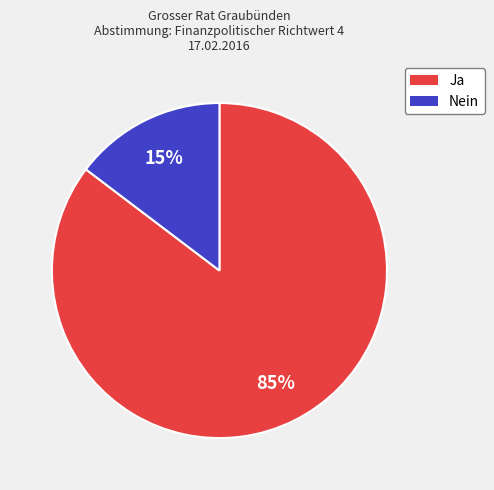

Rank the categories by value from highest to lowest.

Ja, Nein